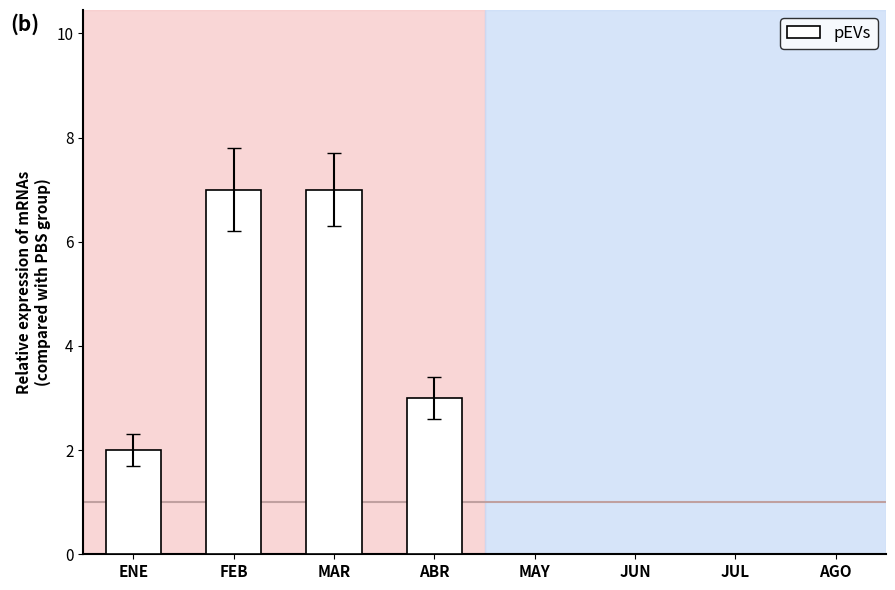

What is the approximate value at ABR?

3